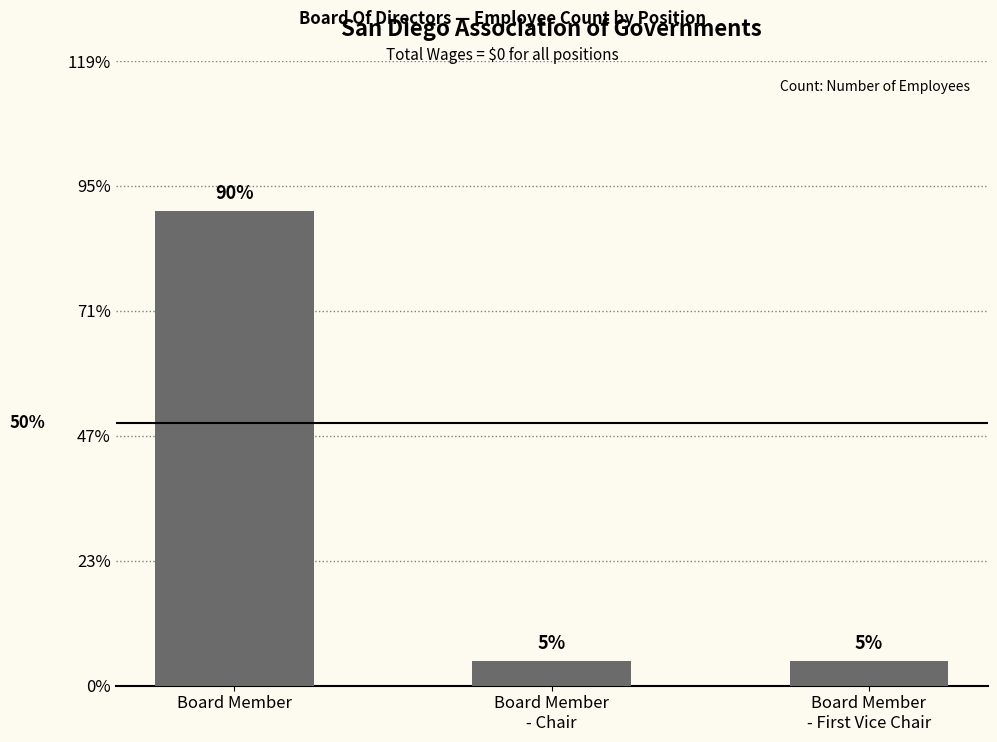

Does the chart contain any negative values?

No